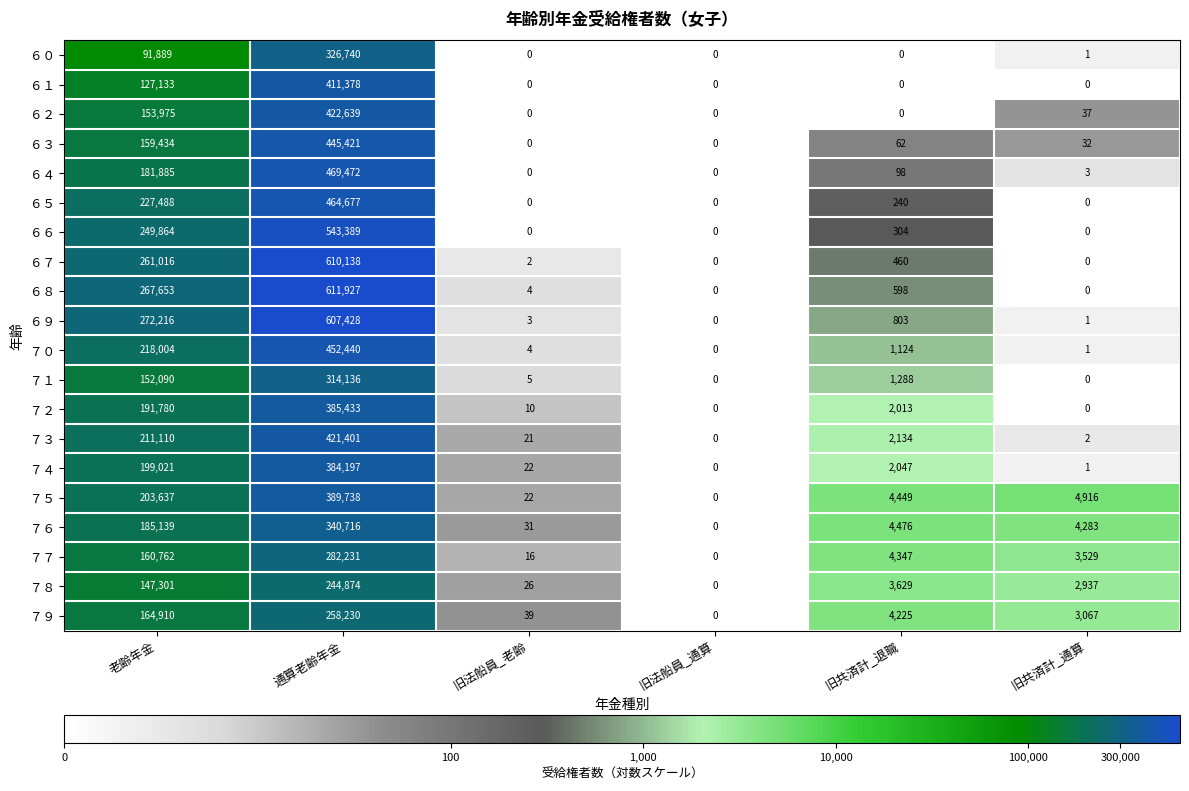

Which category has the highest value across all series?

通算老齢年金